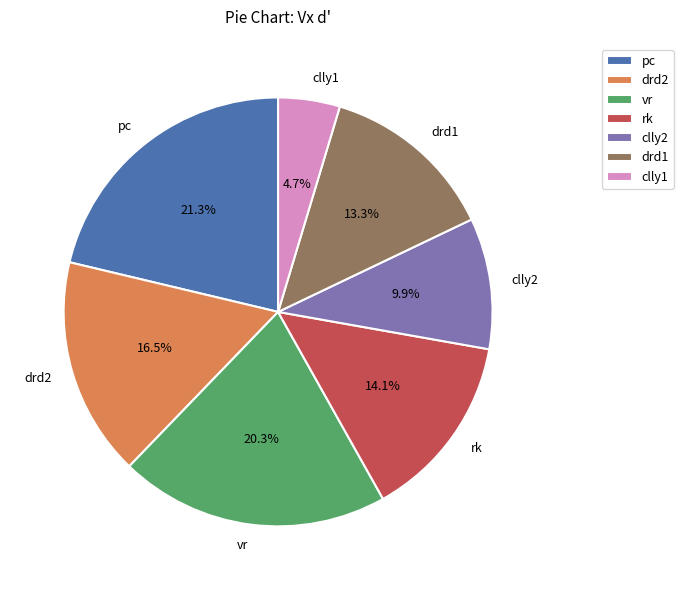

Is there a majority slice in this chart?

No